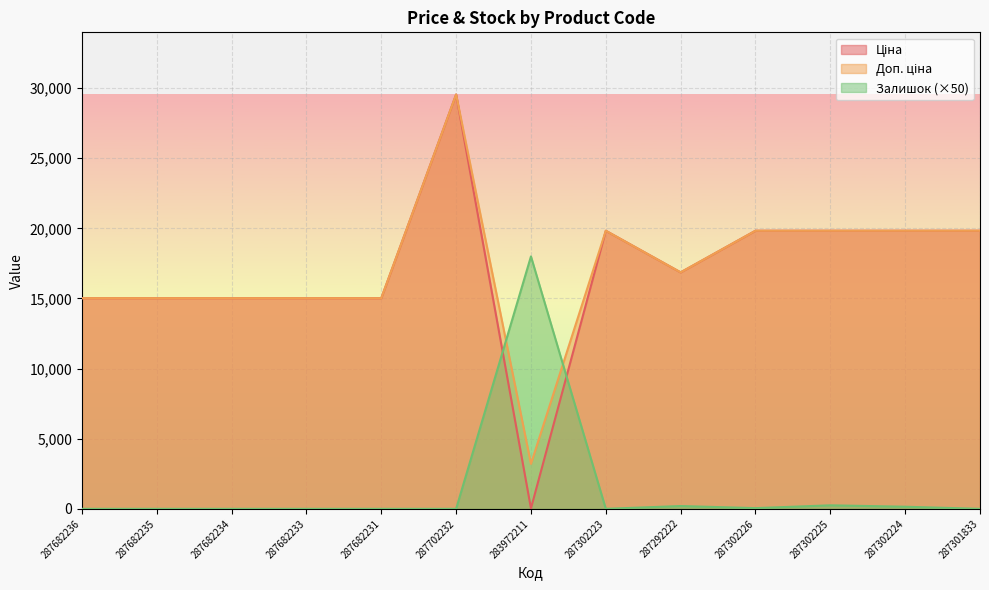

Is the value of Доп. ціна at 287682234 greater than the value of Ціна at 287302223?

No